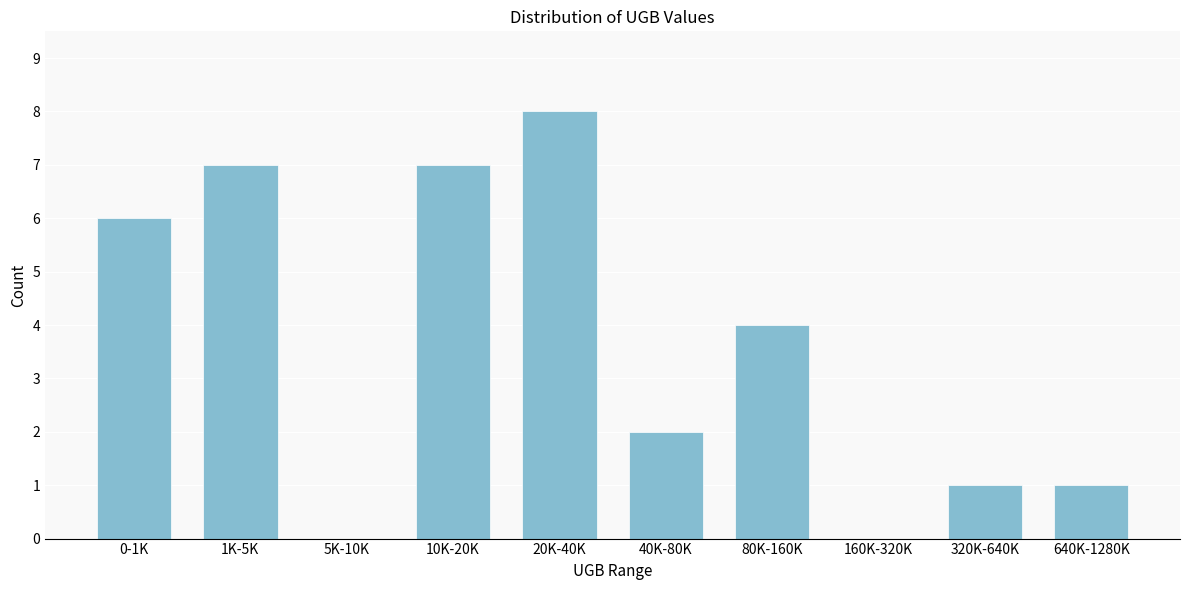

Reading left to right, transcribe all the data shown in this chart.

0-1K=6	1K-5K=7	5K-10K=0	10K-20K=7	20K-40K=8	40K-80K=2	80K-160K=4	160K-320K=0	320K-640K=1	640K-1280K=1